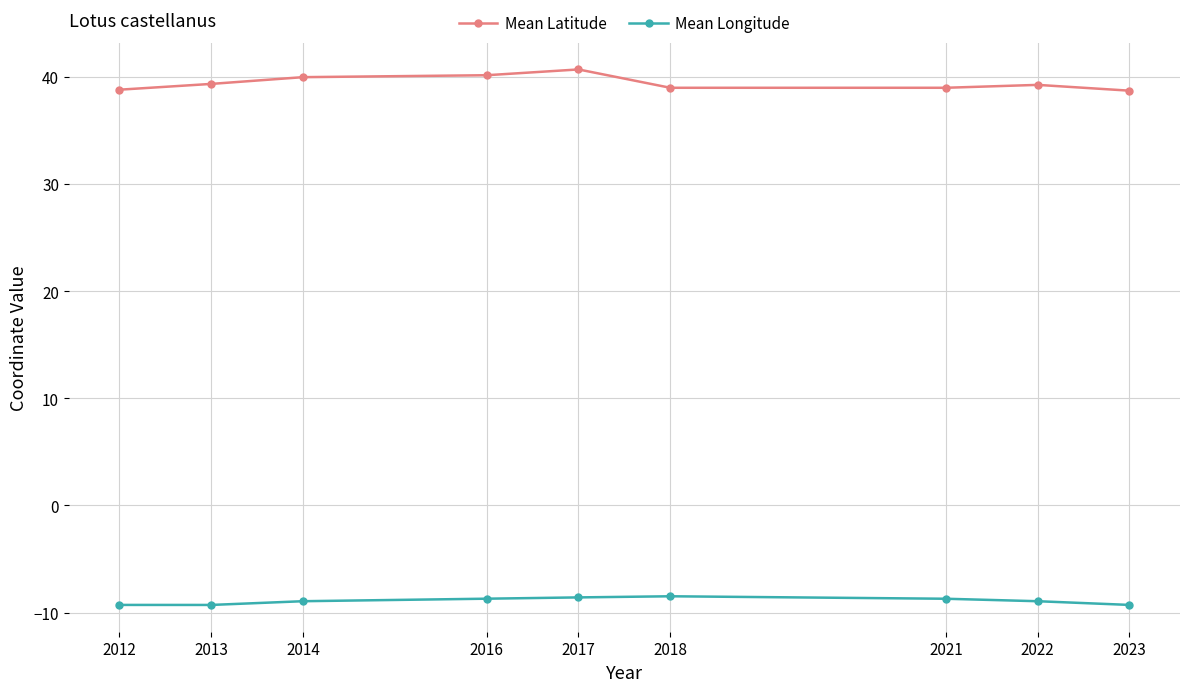

Which series has the largest range (max minus min)?

Mean Latitude